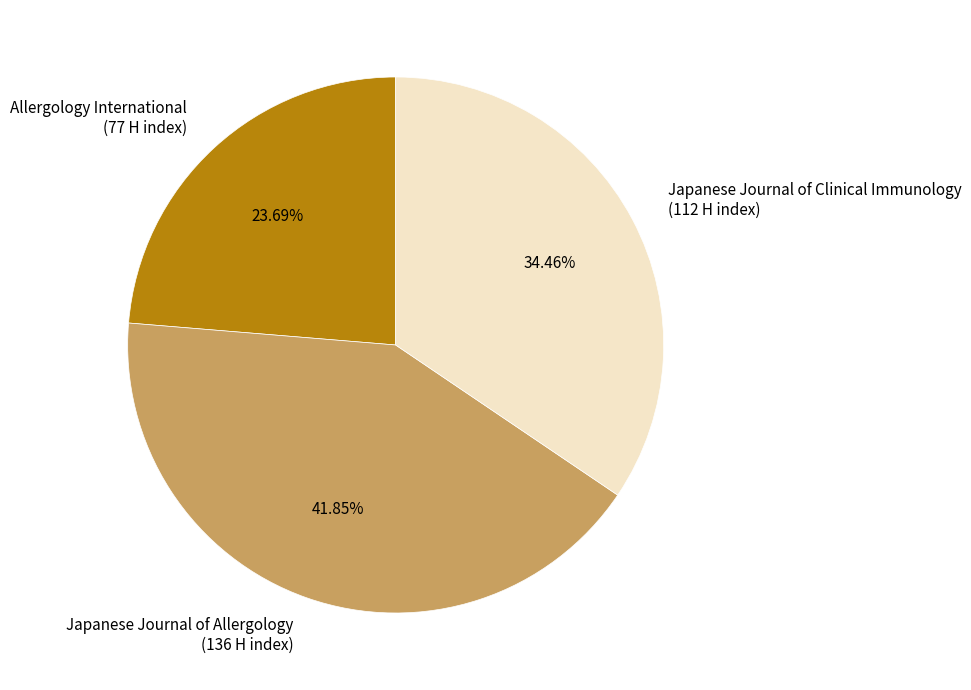

Rank the categories by value from highest to lowest.

Japanese Journal of Allergology, Japanese Journal of Clinical Immunology, Allergology International